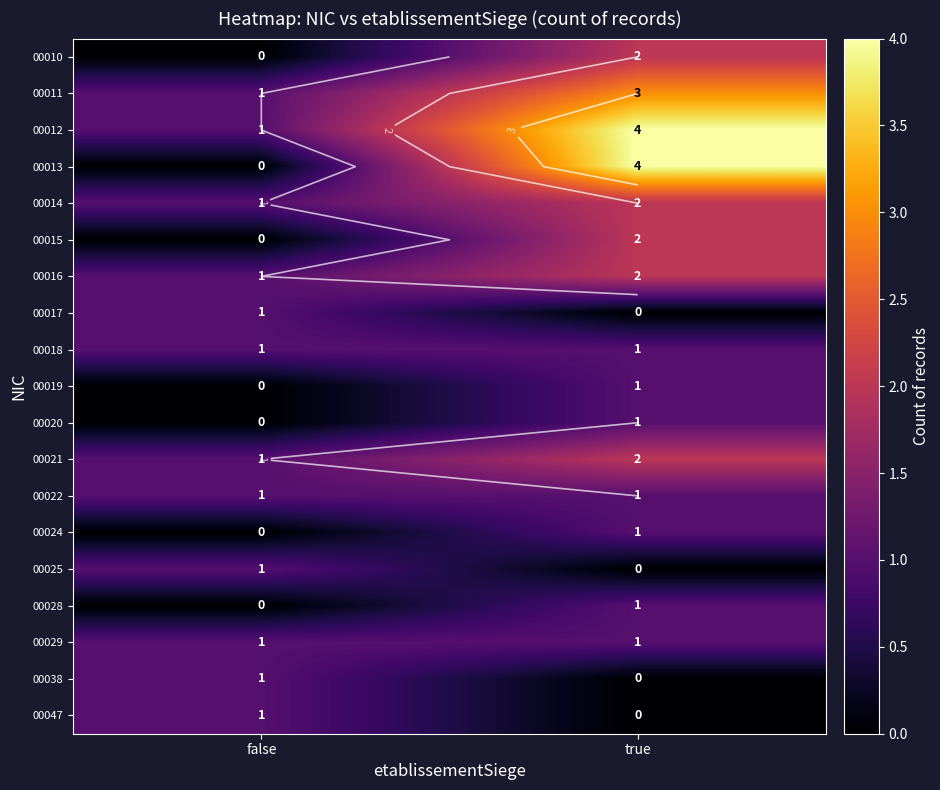

Which series has the largest total across all categories?

00012